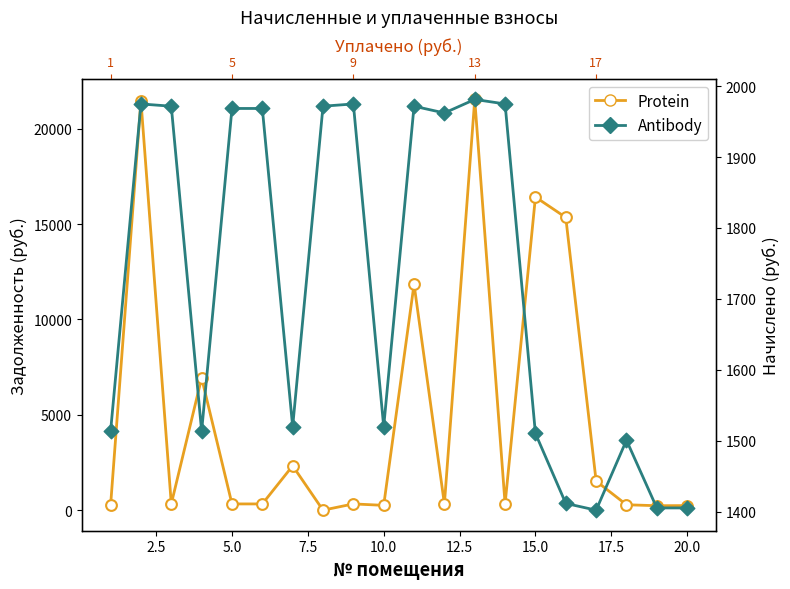

Which series reaches the maximum Y coordinate?

Protein